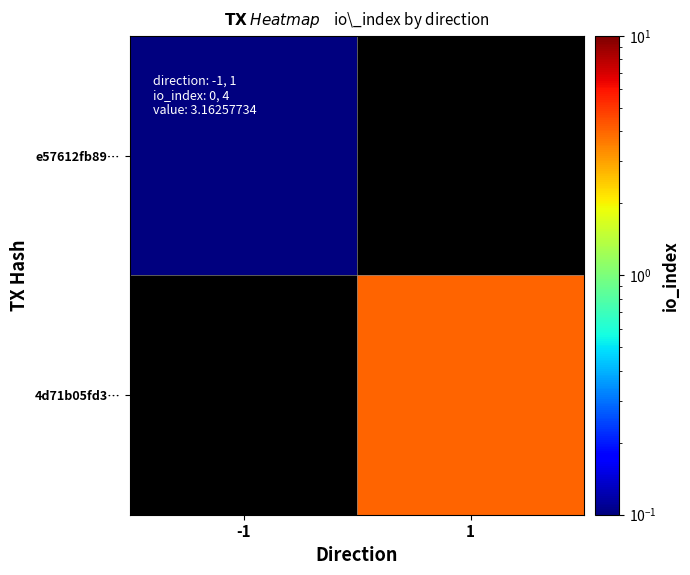

Which category has the lowest value across all series?

-1